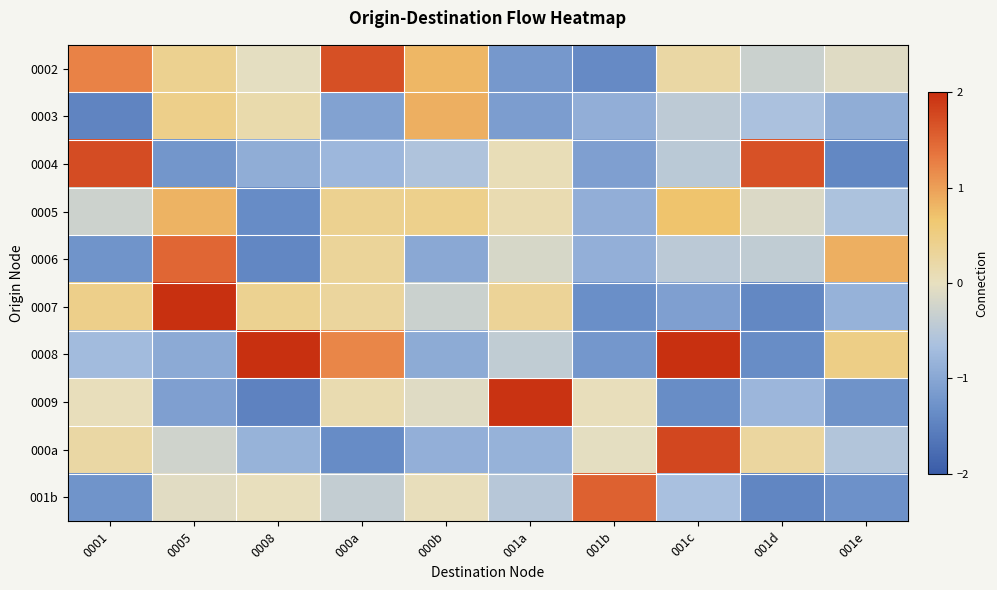

Reading left to right, list all the values displayed in this chart.

0002: 0001=1.2	0005=0.4	0008=-0.0	000a=1.7	000b=0.8	001a=-1.2	001b=-1.4	001c=0.2	001d=-0.3	001e=-0.1
0003: 0001=-1.5	0005=0.4	0008=0.2	000a=-1.1	000b=0.9	001a=-1.1	001b=-0.9	001c=-0.5	001d=-0.6	001e=-0.9
0004: 0001=1.7	0005=-1.2	0008=-0.9	000a=-0.8	000b=-0.6	001a=0.1	001b=-1.1	001c=-0.5	001d=1.7	001e=-1.4
0005: 0001=-0.3	0005=0.8	0008=-1.4	000a=0.4	000b=0.4	001a=0.1	001b=-0.9	001c=0.7	001d=-0.1	001e=-0.6
0006: 0001=-1.3	0005=1.5	0008=-1.4	000a=0.3	000b=-1.0	001a=-0.2	001b=-0.9	001c=-0.5	001d=-0.4	001e=0.9
0007: 0001=0.4	0005=2.1	0008=0.4	000a=0.3	000b=-0.3	001a=0.3	001b=-1.3	001c=-1.1	001d=-1.4	001e=-0.8
0008: 0001=-0.7	0005=-1.0	0008=2.2	000a=1.2	000b=-0.9	001a=-0.4	001b=-1.2	001c=2.1	001d=-1.4	001e=0.5
0009: 0001=0.0	0005=-1.1	0008=-1.5	000a=0.1	000b=-0.1	001a=2.0	001b=0.0	001c=-1.4	001d=-0.8	001e=-1.3
000a: 0001=0.2	0005=-0.3	0008=-0.8	000a=-1.4	000b=-0.9	001a=-0.8	001b=-0.0	001c=1.8	001d=0.3	001e=-0.6
001b: 0001=-1.3	0005=-0.1	0008=0.0	000a=-0.4	000b=0.0	001a=-0.5	001b=1.5	001c=-0.6	001d=-1.4	001e=-1.3